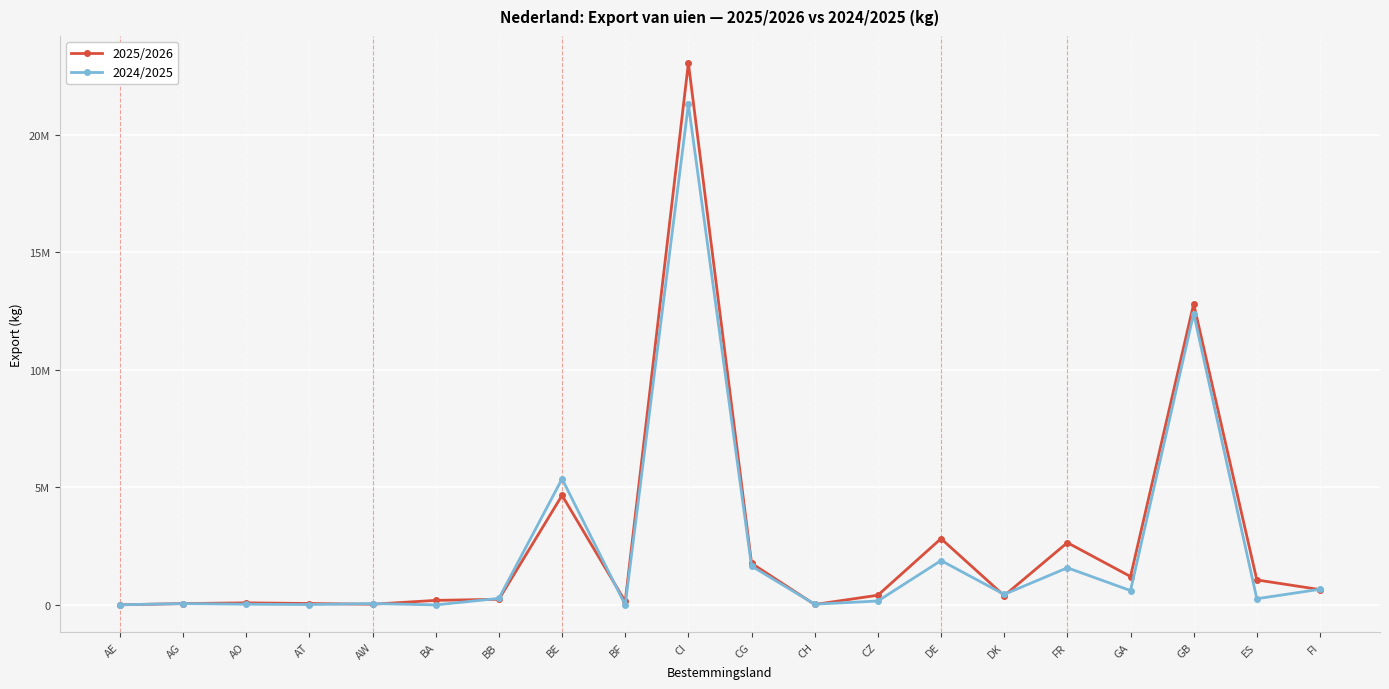

Is the value of 2025/2026 at AG greater than the value of 2024/2025 at CZ?

No